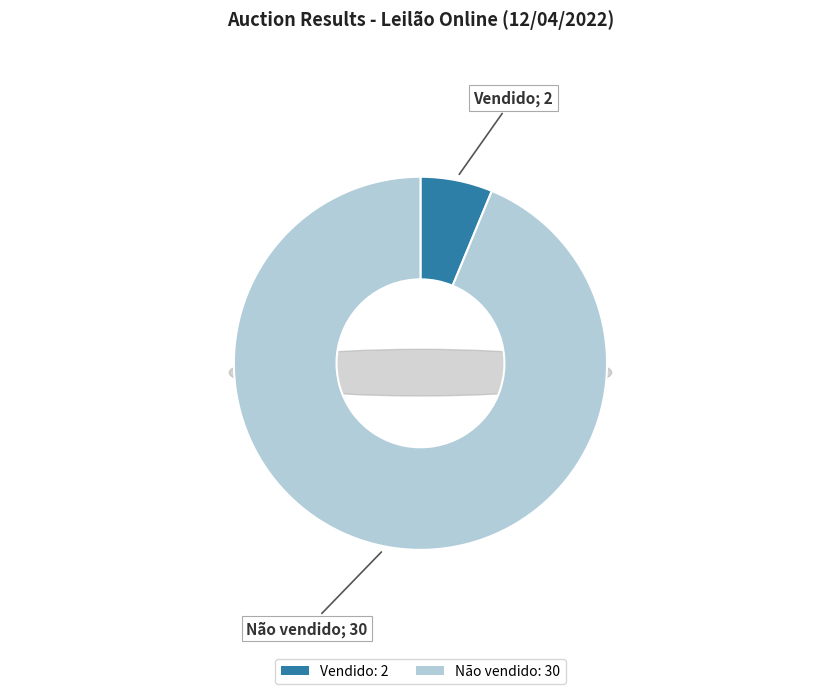

To the nearest percent, what percentage of the pie is Vendido?

6%